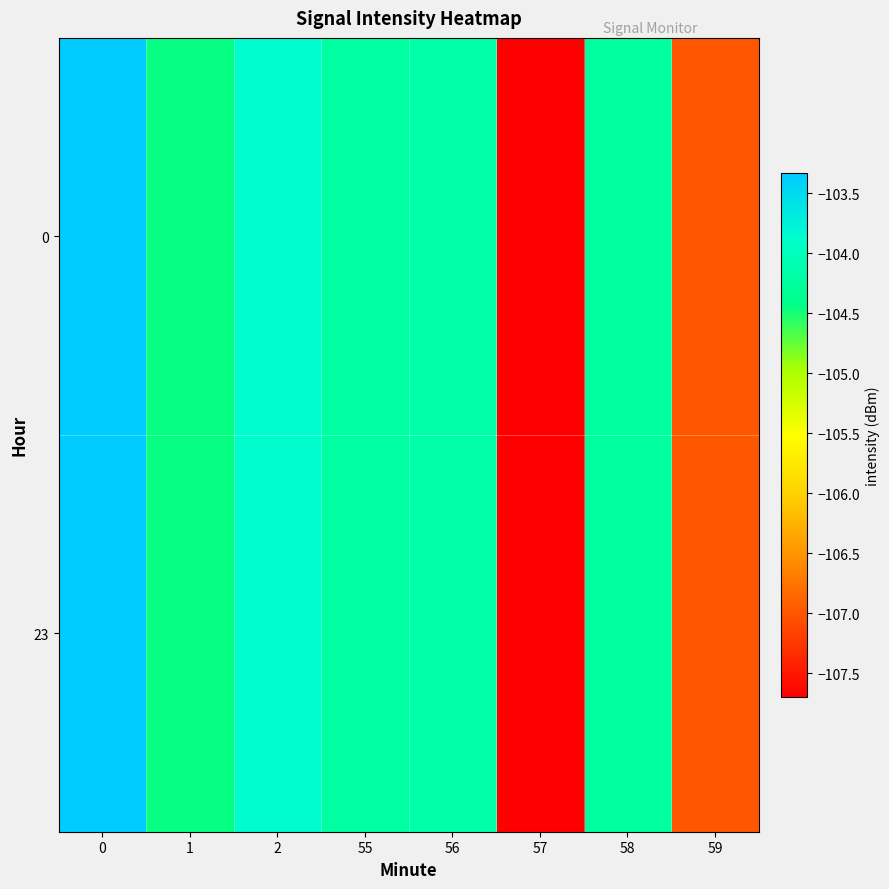

Between 59 and 1, which is larger?

1